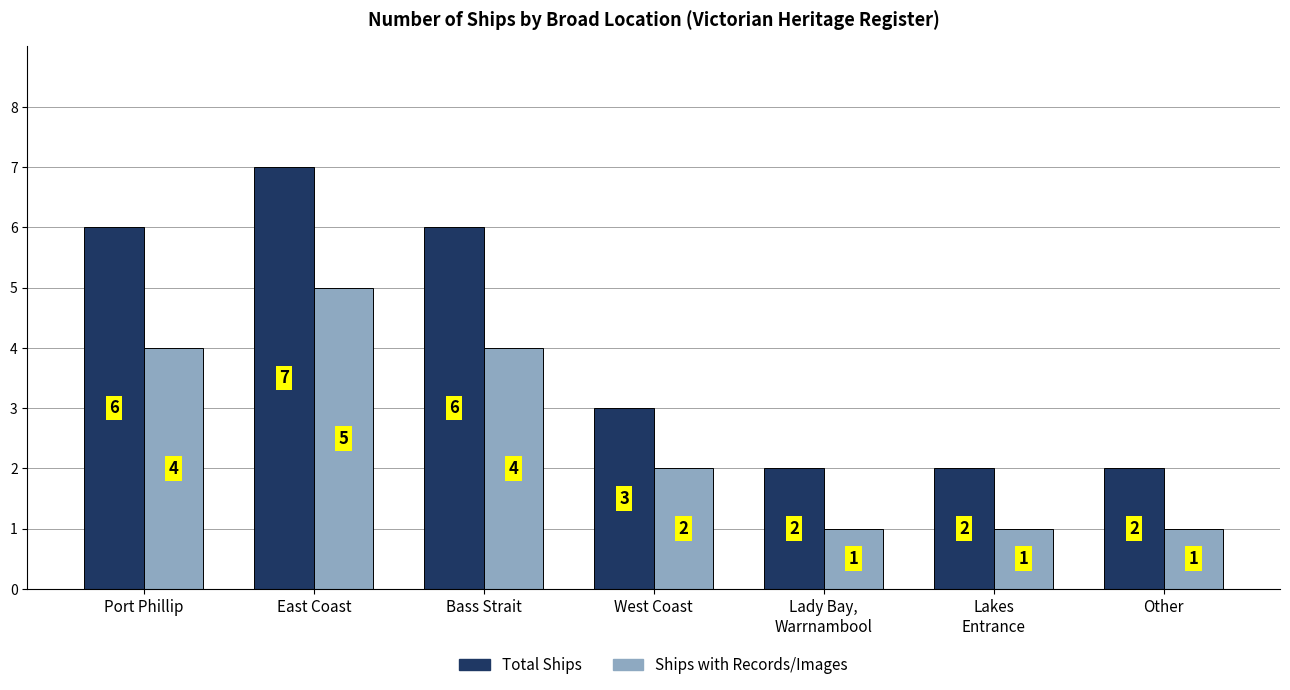

At which category is the sum across all series the highest?

East Coast